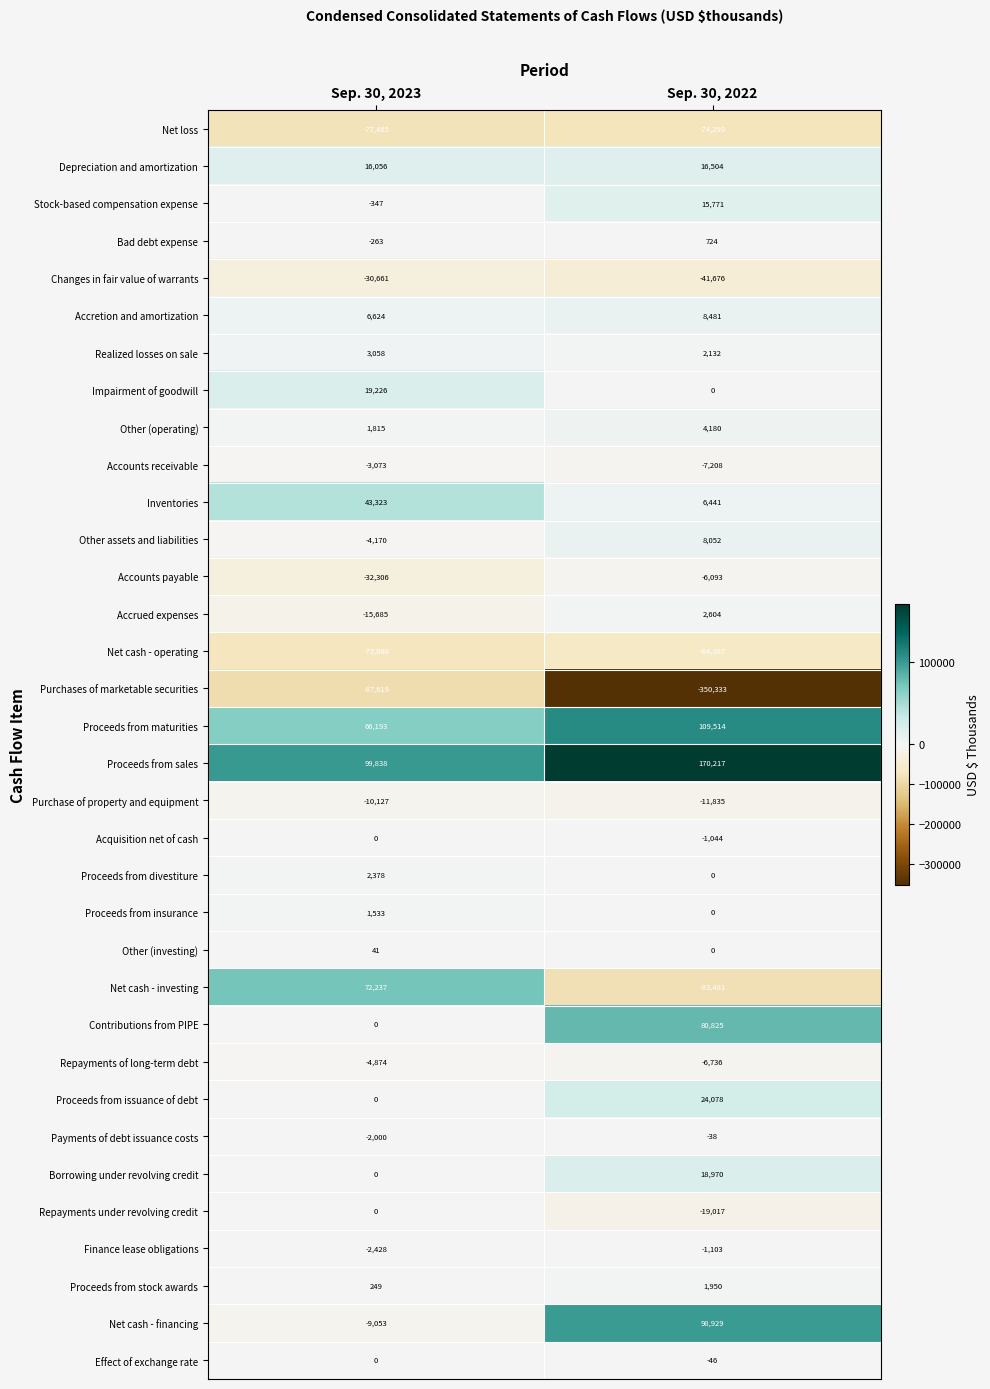

Which series has the largest range (max minus min)?

Purchases of marketable securities